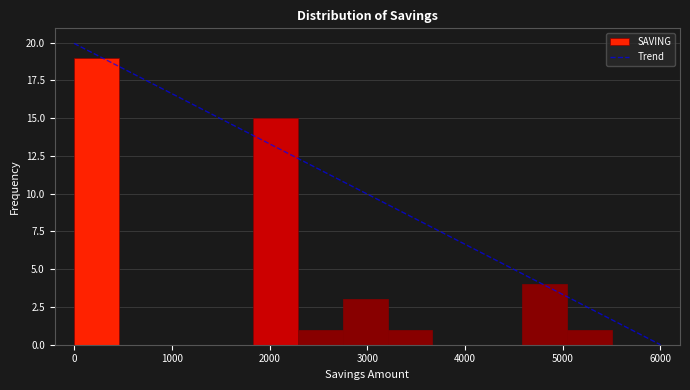

Reading left to right, transcribe this chart: for each bar, give the range it covers on the x-axis and its height. Neither the bar edges nor the heights are printed on the chart, so give them approximately, as read against the axes.

0 to 500: 19
500 to 900: 0
900 to 1400: 0
1400 to 1800: 0
1800 to 2300: 15
2300 to 2800: 1
2800 to 3200: 3
3200 to 3700: 1
3700 to 4100: 0
4100 to 4600: 0
4600 to 5000: 4
5000 to 5500: 1